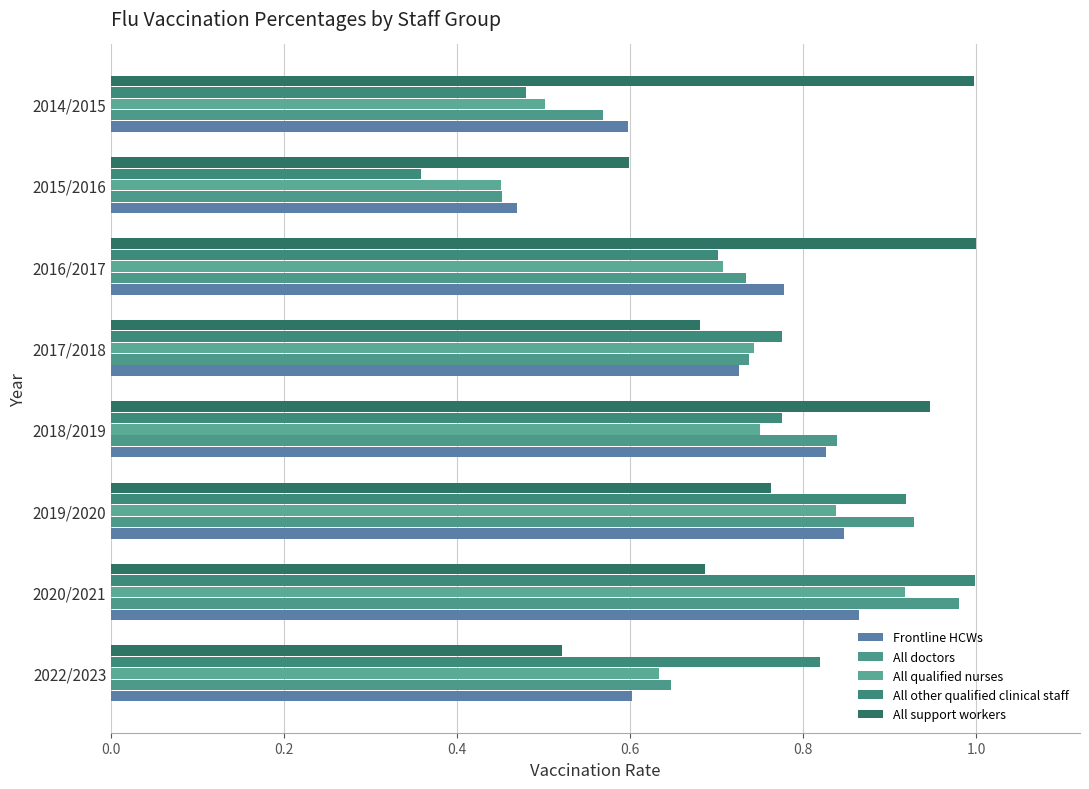

How many data points does each series have?

8